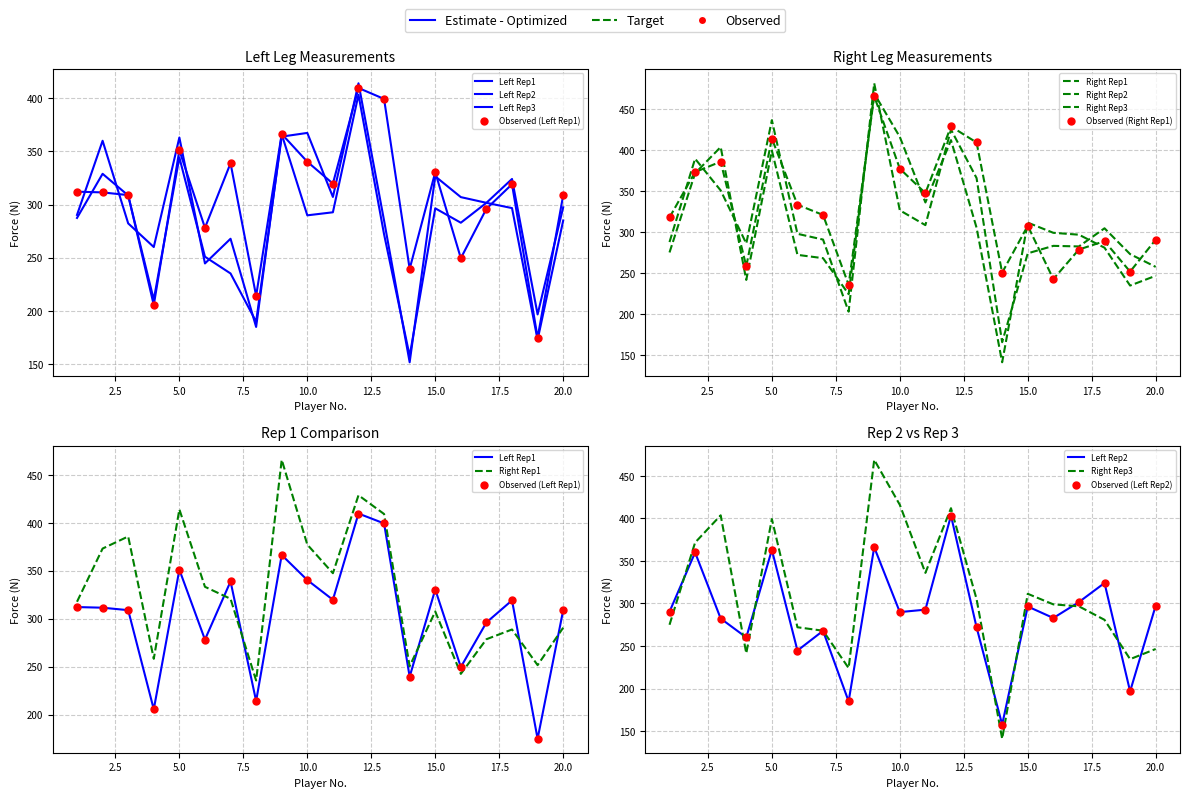

Which series has the largest total across all categories?

Right Rep1